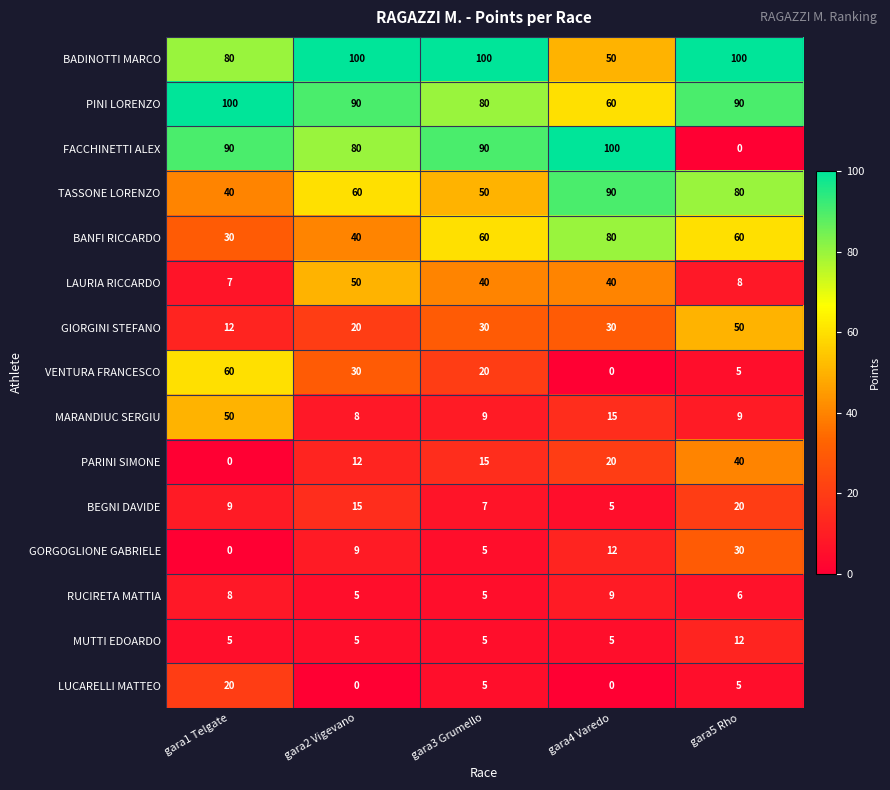

How many GIORGINI STEFANO values are between 20 and 30?

3